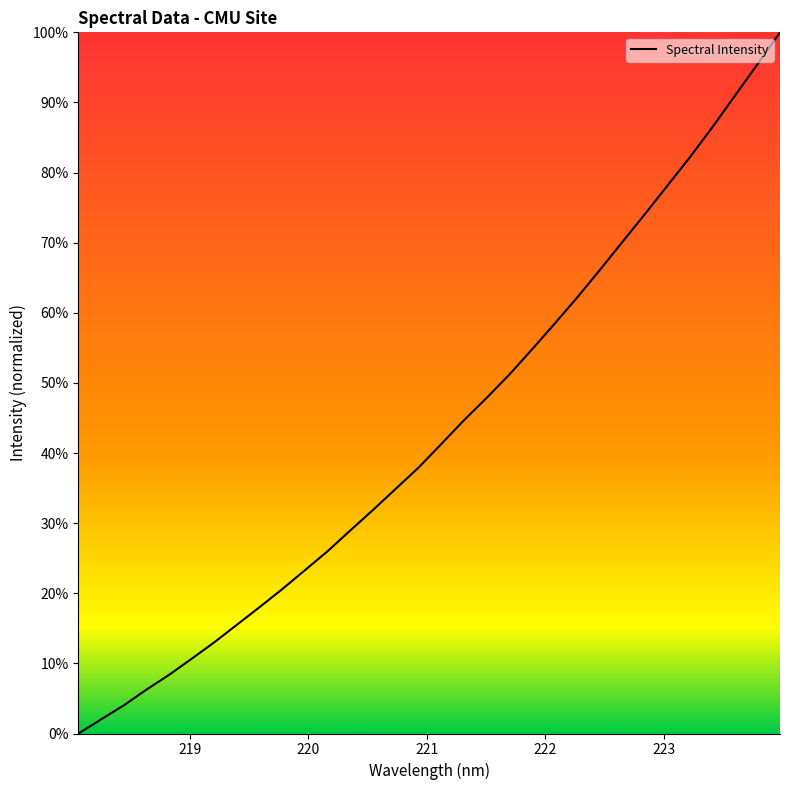

What is the difference between the maximum and minimum values?

100.0